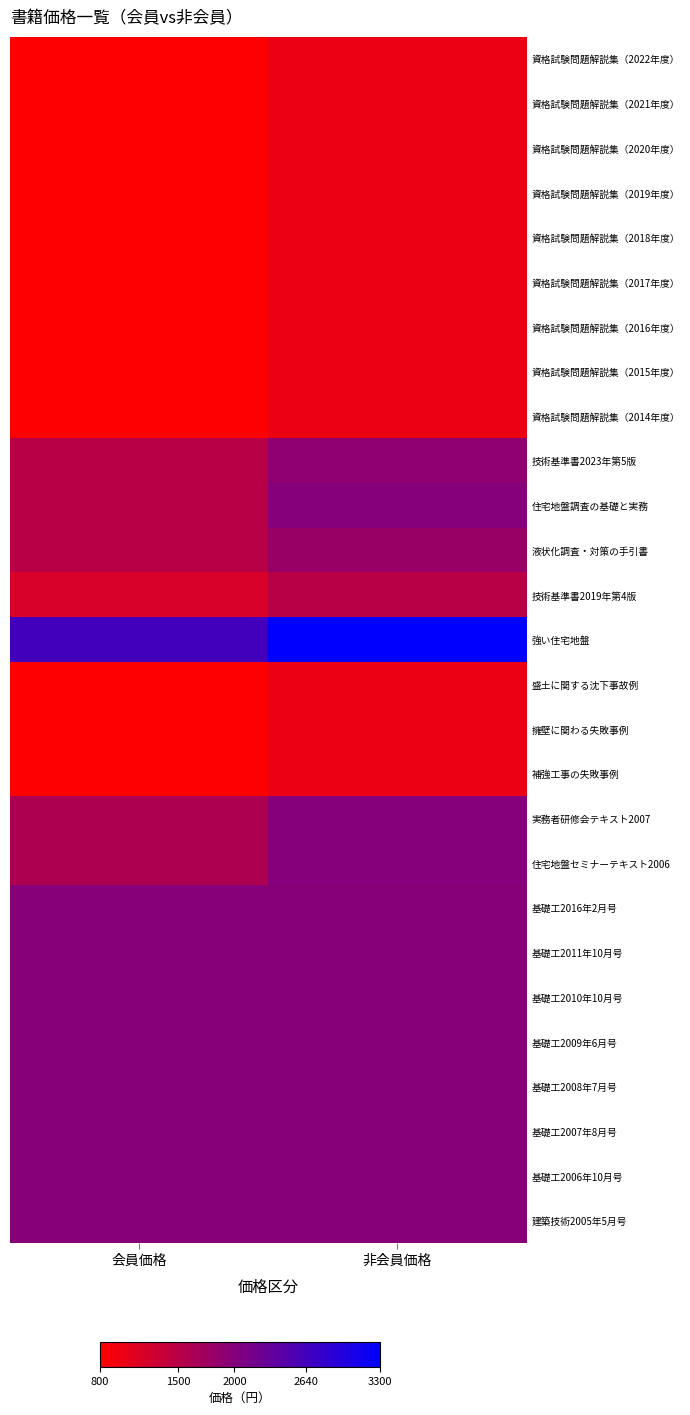

At which category is the sum across all series the highest?

非会員価格